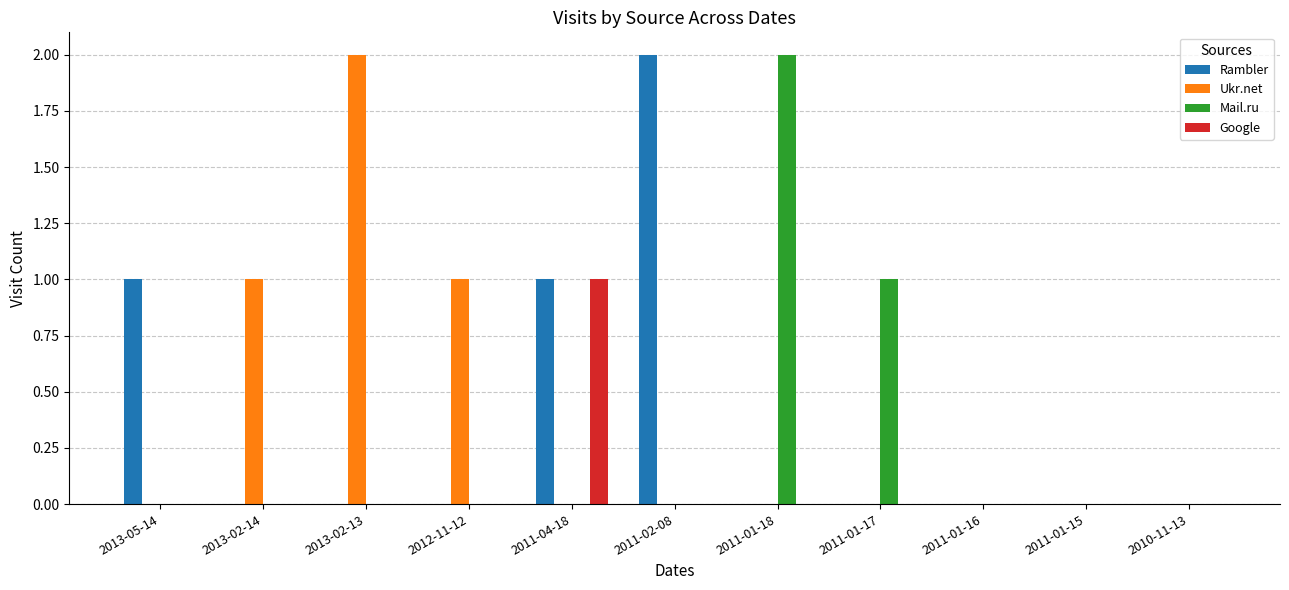

How many groups of bars are there?

11